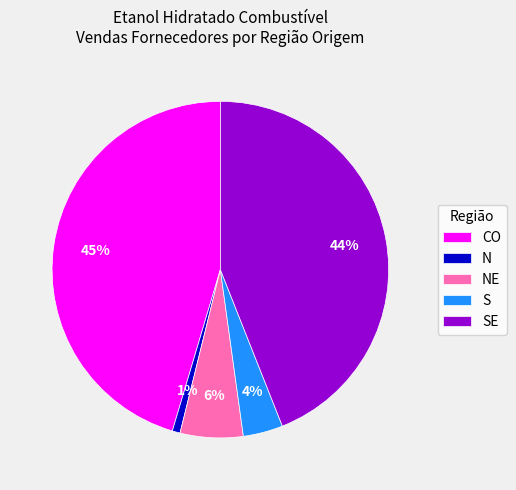

Does SE account for over 50% of the chart?

No